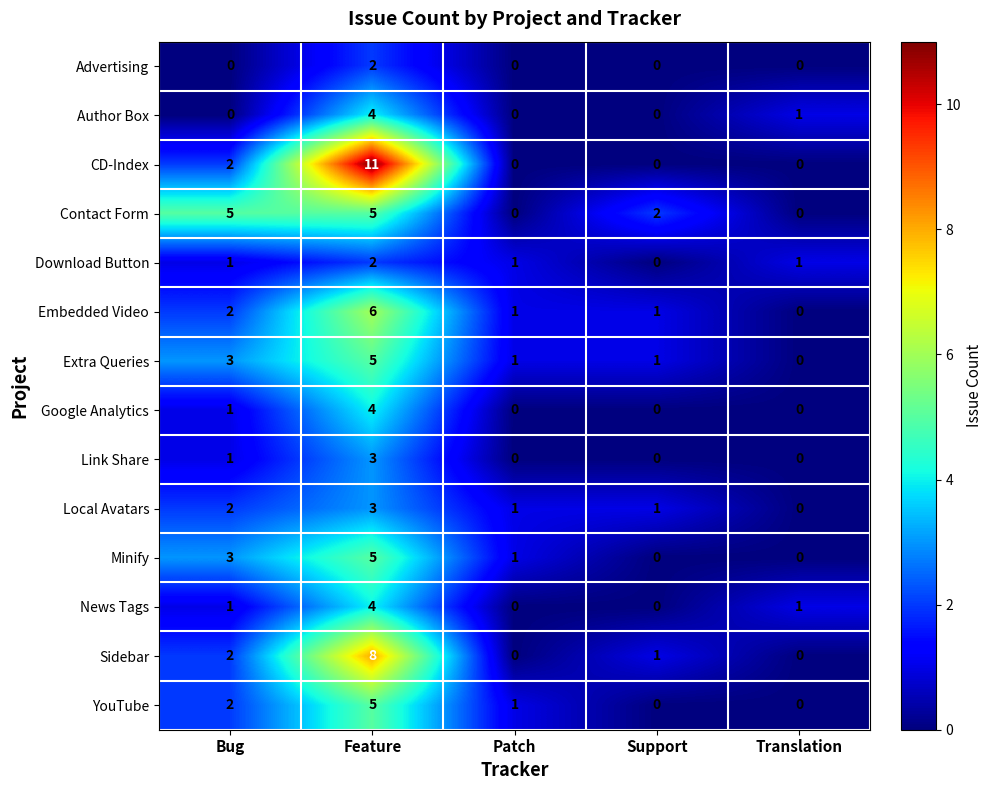

True or false: Contact Form has a value of 0 at Support.

False